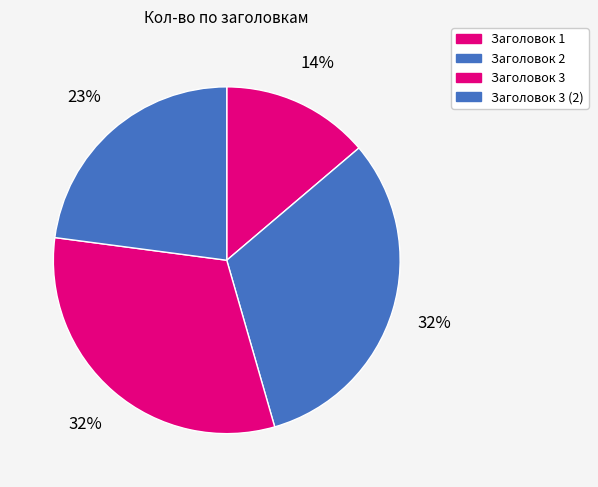

What is the largest slice in the pie chart?

Заголовок 2